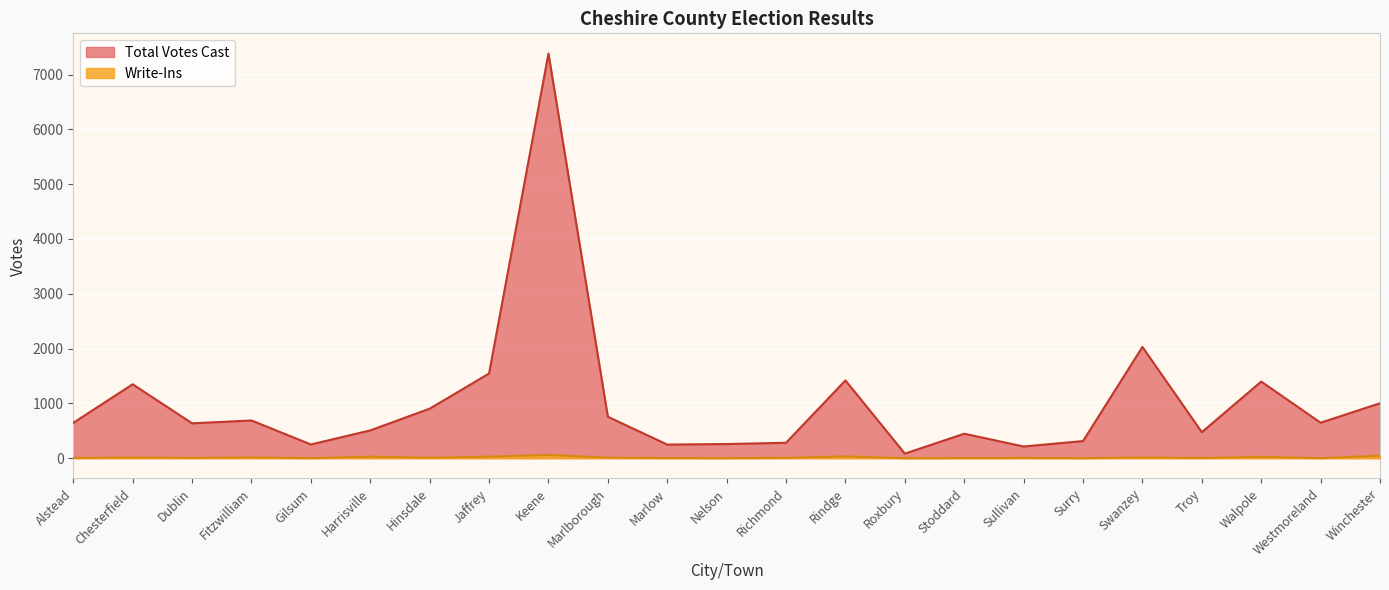

How many lines are shown in the chart?

2